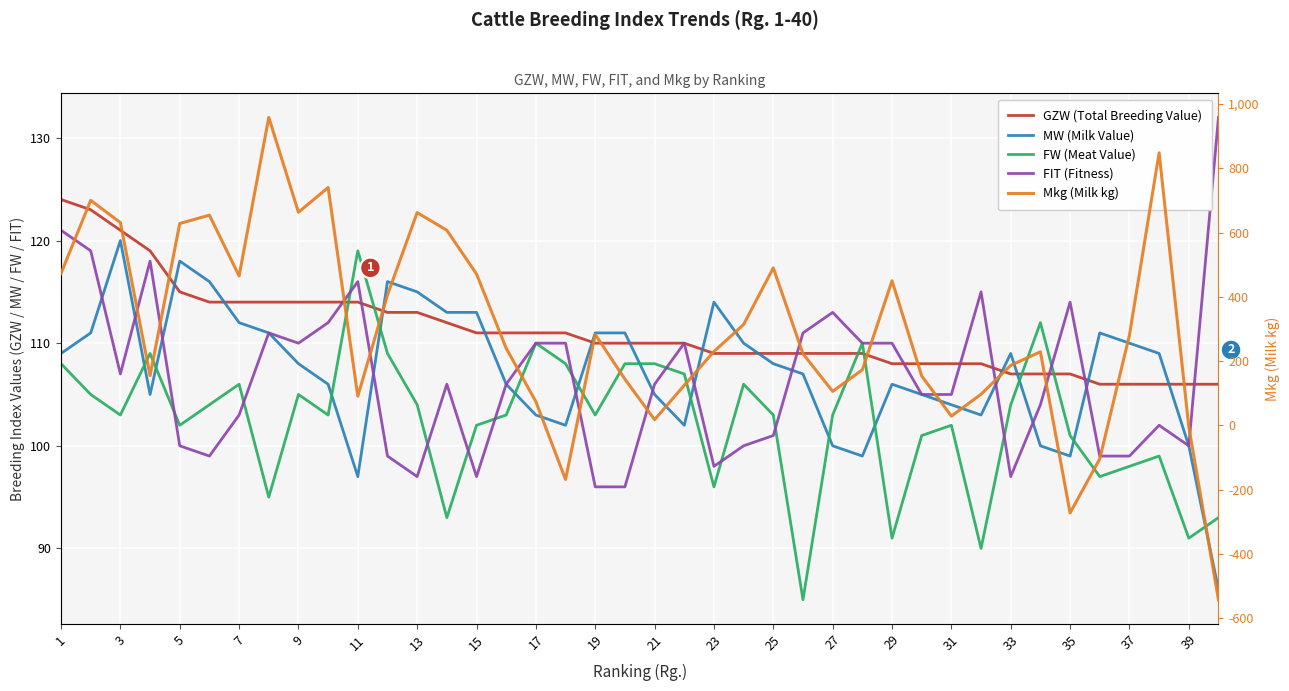

Which series has the largest total across all categories?

Mkg